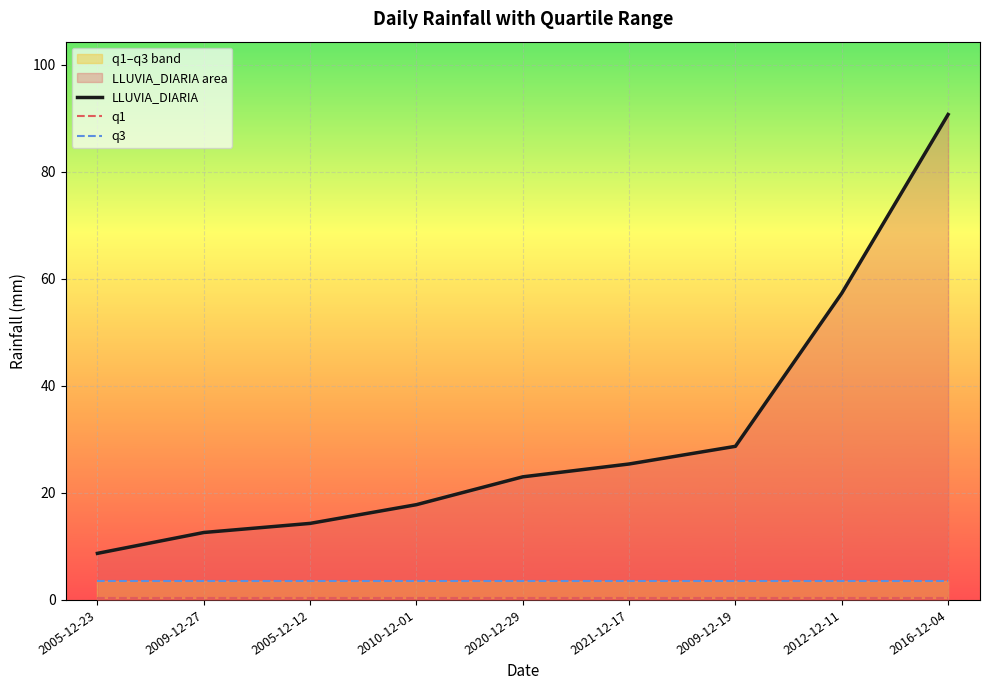

Which series has the largest range (max minus min)?

LLUVIA_DIARIA